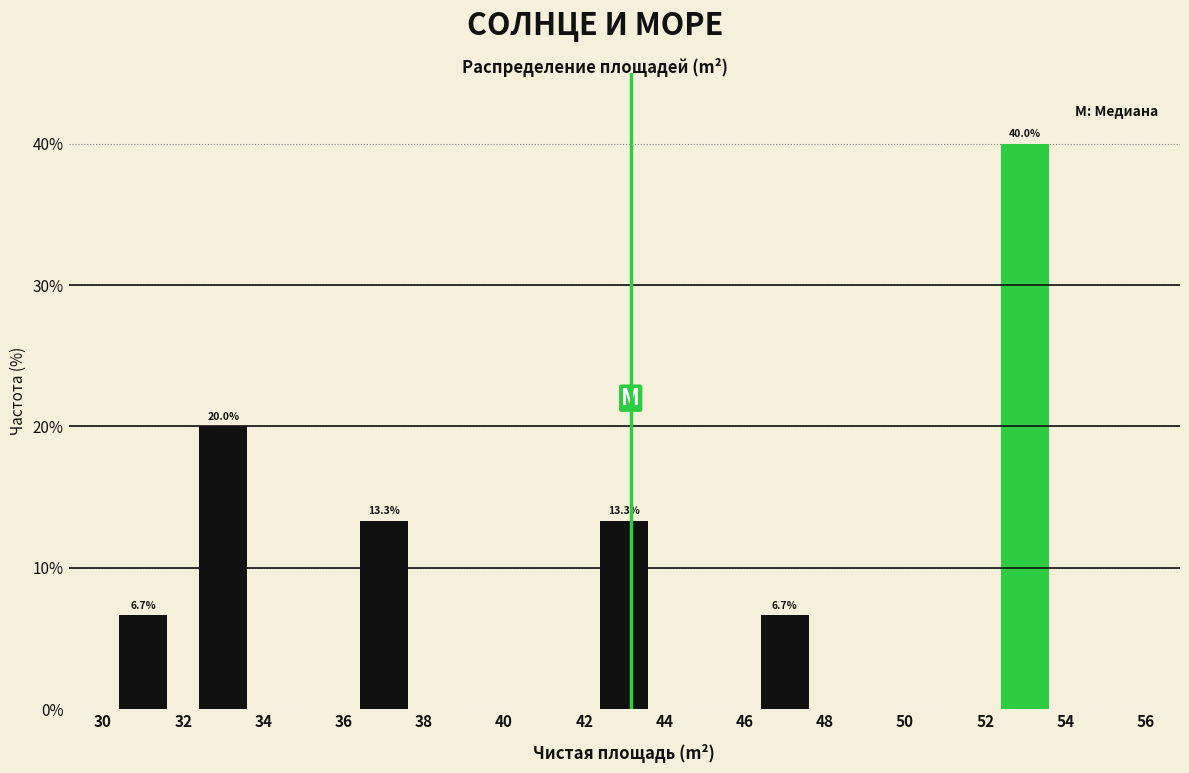

Over which range of the x-axis is the bar tallest?

52 to 54